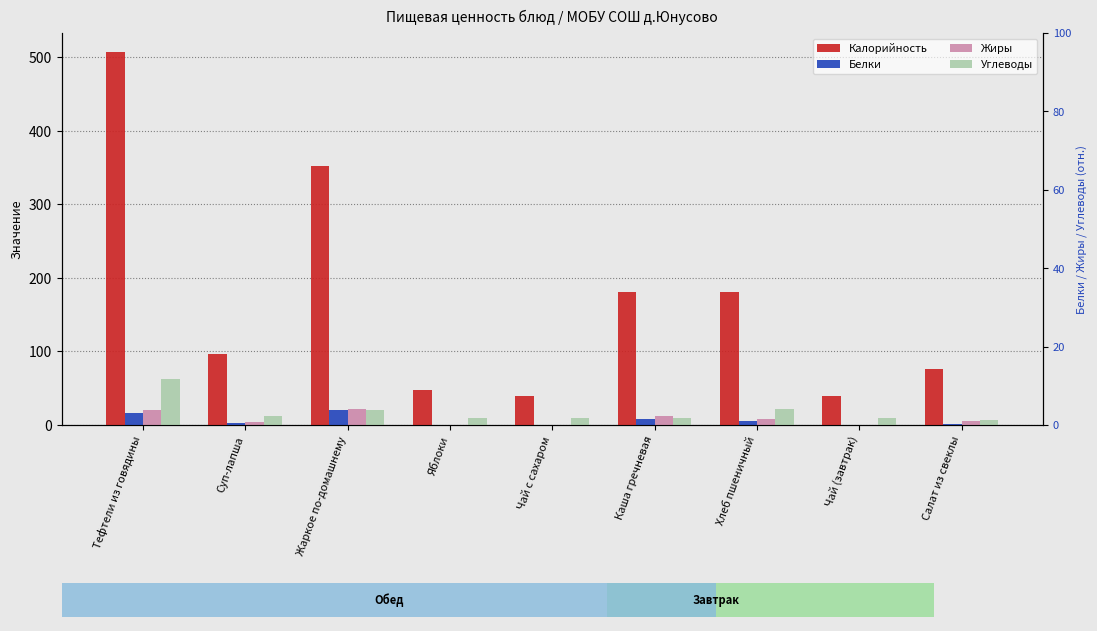

At which label does Жиры first exceed 5?

Тефтели из говядины